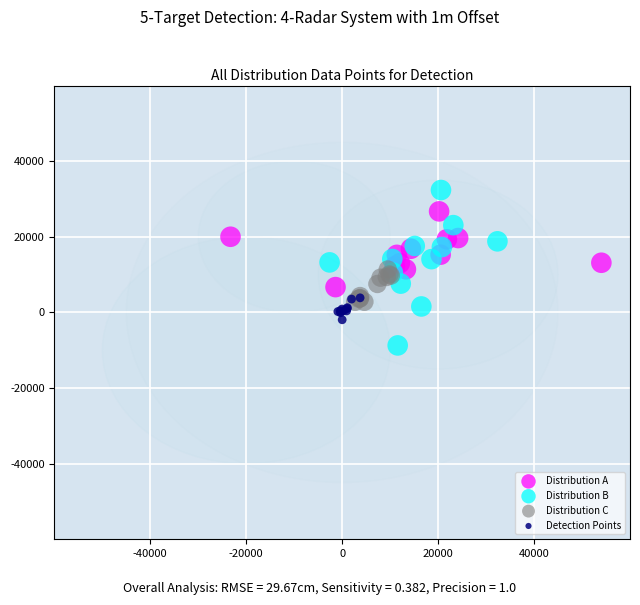

Which series has the largest Y range (max minus min)?

Distribution B